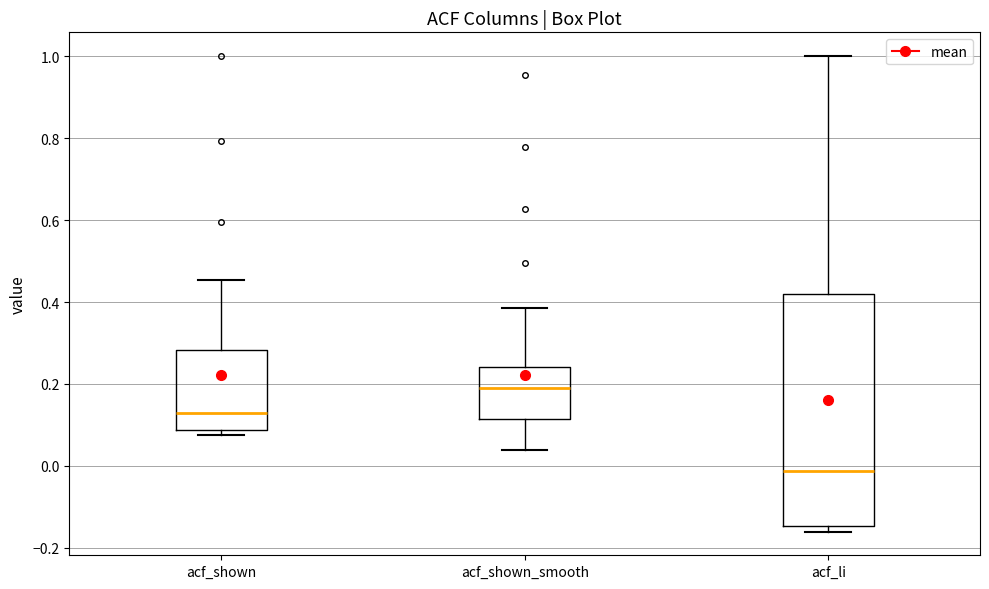

Reading left to right, read every box against the y-axis: the position of its median line, the range the box covers, and the ends of its whiskers. The values are not printed on the chart, so give them approximately, as read against the axis.

acf_shown: median 0.12, box 0.08 to 0.28, whiskers 0.08 (just below the box's lower edge) to 0.46
acf_shown_smooth: median 0.18, box 0.12 to 0.24, whiskers 0.04 to 0.38
acf_li: median -0.02, box -0.14 to 0.42, whiskers -0.16 to 1.00